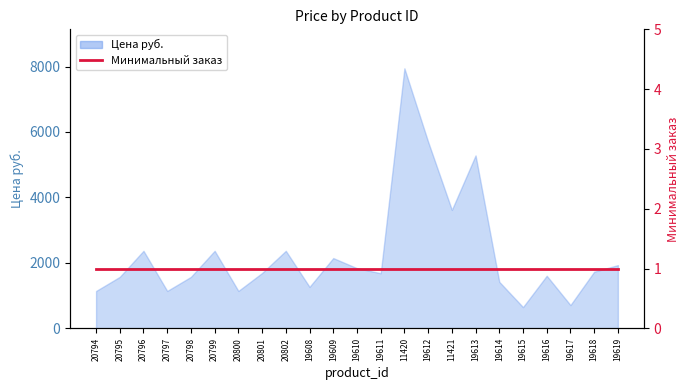

The chart shows a value of 3619.0 at 11421. True or false?

True